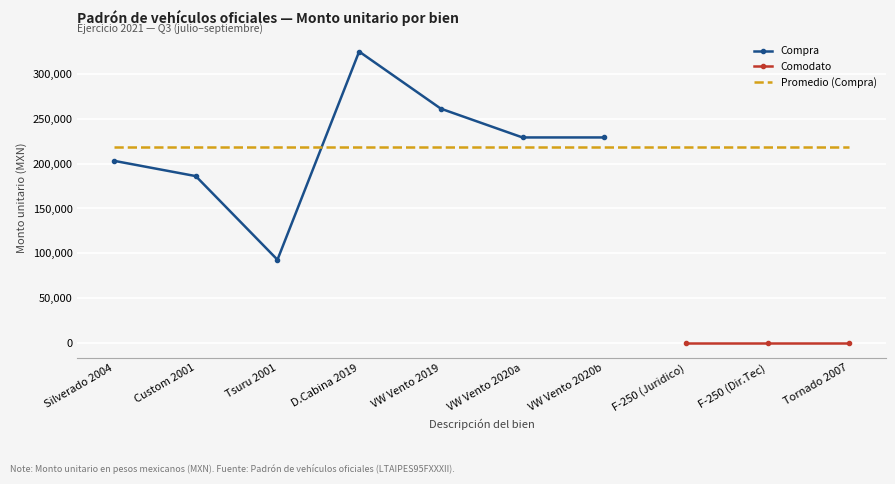

True or false: Compra and Comodato intersect in this chart.

False